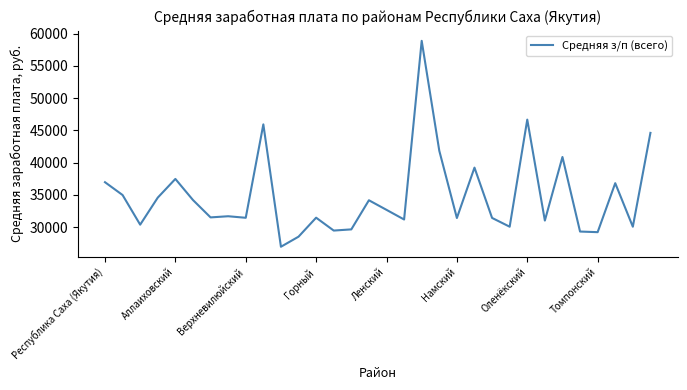

What is the greatest value displayed?

58892.3